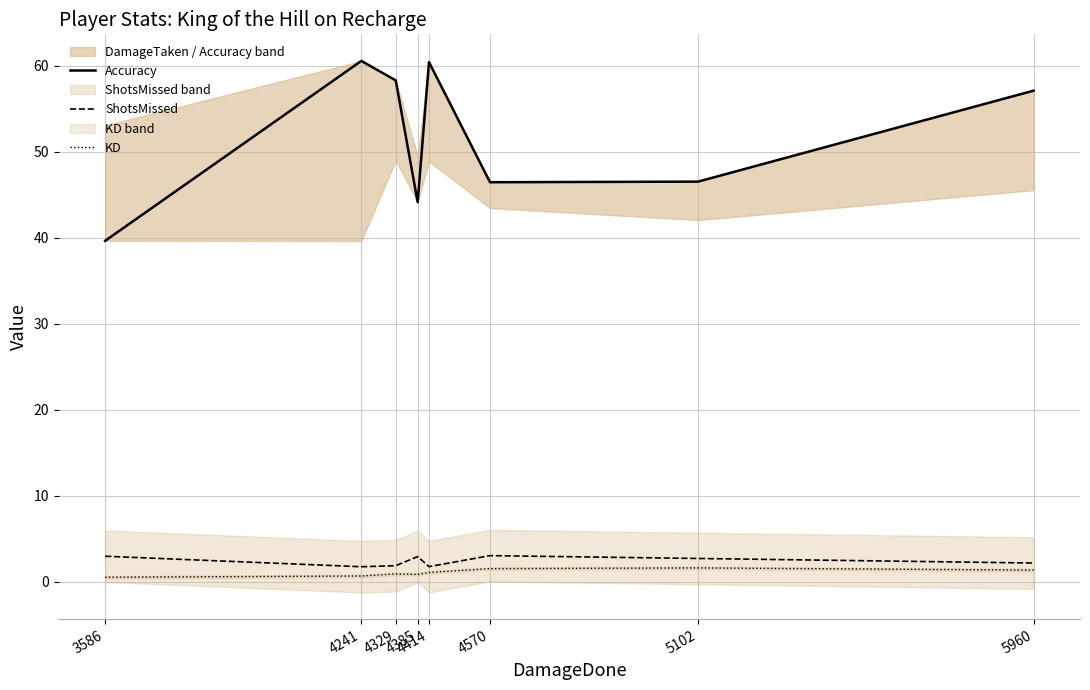

Which series has the largest range (max minus min)?

Accuracy